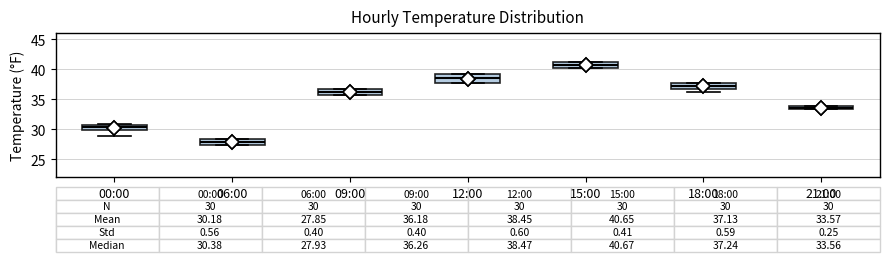

Which box's median line is the lowest?

06:00